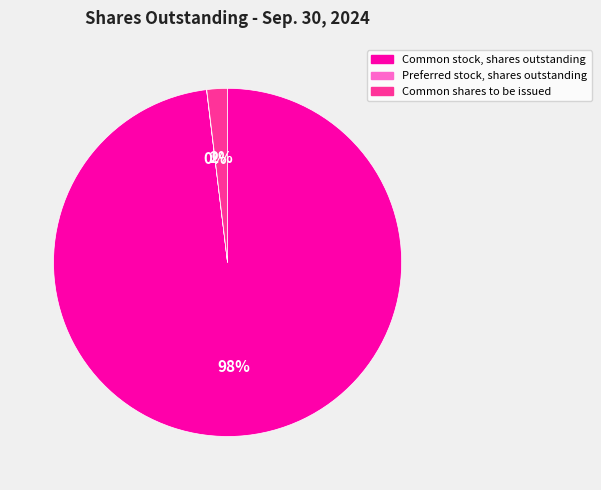

Which slice is the largest?

Common stock, shares outstanding